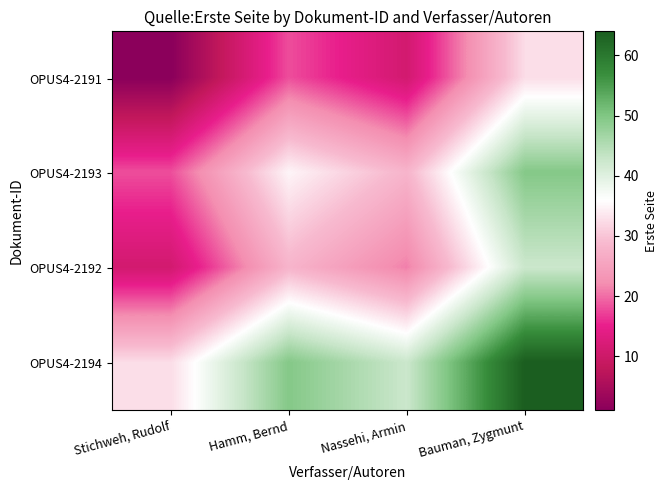

Reading left to right, extract all data points from this chart.

OPUS4-2191: Stichweh, Rudolf=1.0	Hamm, Bernd=18.0	Nassehi, Armin=11.0	Bauman, Zygmunt=32.5
OPUS4-2193: Stichweh, Rudolf=18.0	Hamm, Bernd=35.0	Nassehi, Armin=28.0	Bauman, Zygmunt=49.5
OPUS4-2192: Stichweh, Rudolf=11.0	Hamm, Bernd=28.0	Nassehi, Armin=21.0	Bauman, Zygmunt=42.5
OPUS4-2194: Stichweh, Rudolf=32.5	Hamm, Bernd=49.5	Nassehi, Armin=42.5	Bauman, Zygmunt=64.0